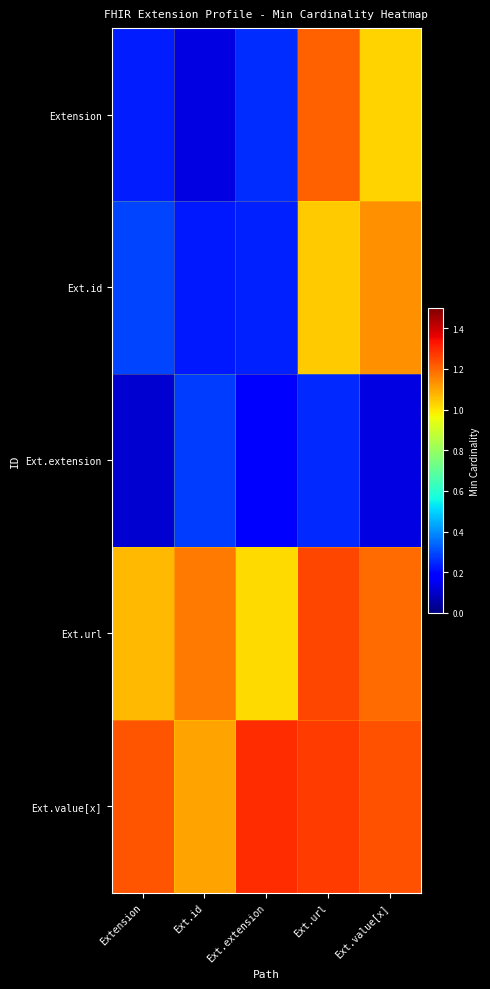

Between Ext.id and Ext.extension, which series saw the biggest shift?

Ext.value[x]